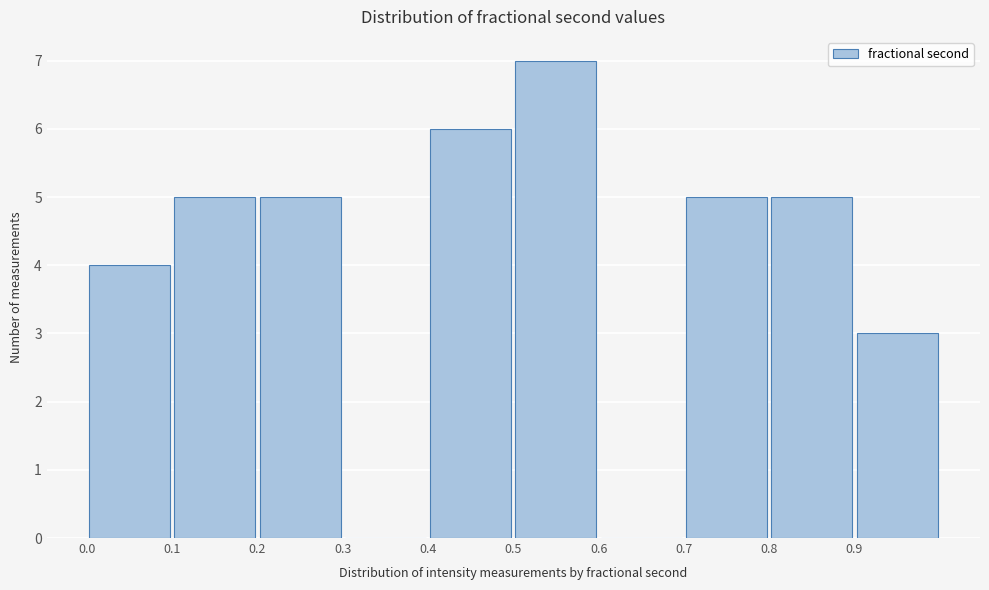

Reading left to right, transcribe this chart: for each bar, give the range it covers on the x-axis and its height. The values are not printed on the chart, so give them approximately, as read against the axis.

0.0 to 0.1: 4
0.1 to 0.2: 5
0.2 to 0.3: 5
0.3 to 0.4: 0
0.4 to 0.5: 6
0.5 to 0.6: 7
0.6 to 0.7: 0
0.7 to 0.8: 5
0.8 to 0.9: 5
0.9 to 1.0: 3